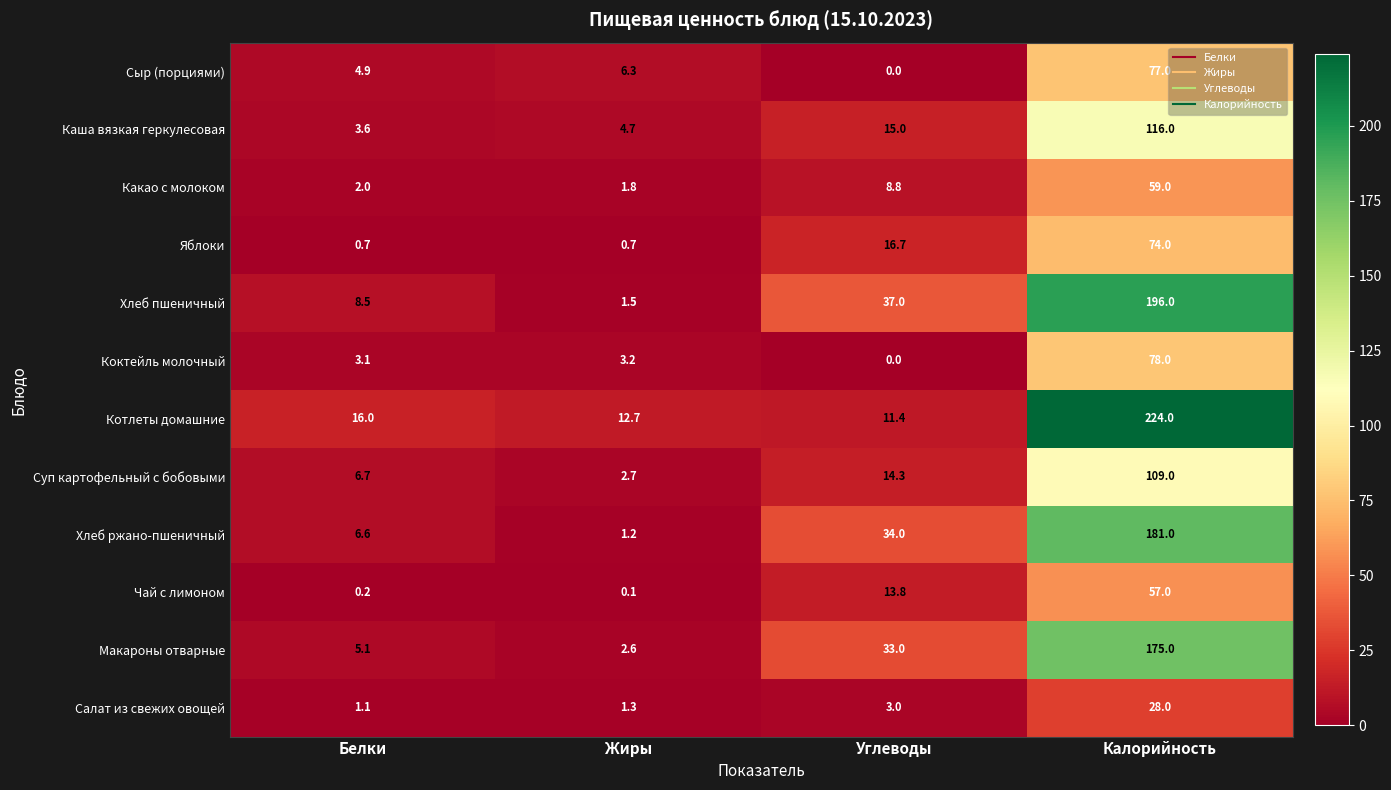

The value of Каша вязкая геркулесовая at Калорийность is 116.0. True or false?

True